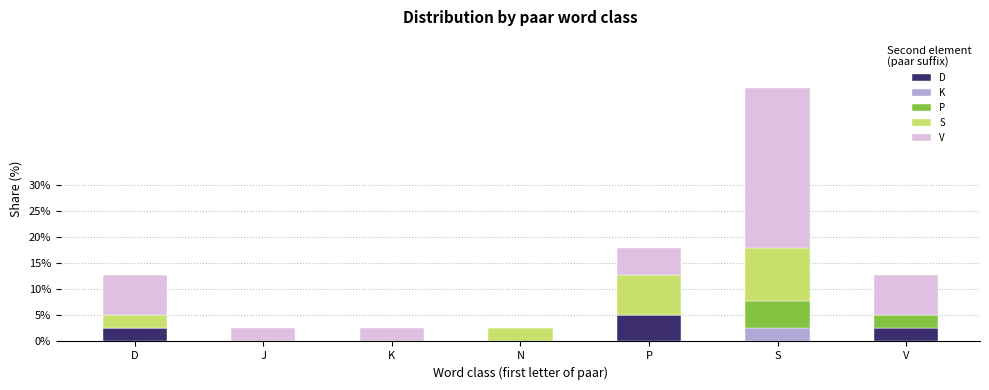

Which category has the highest value in the D series?

P